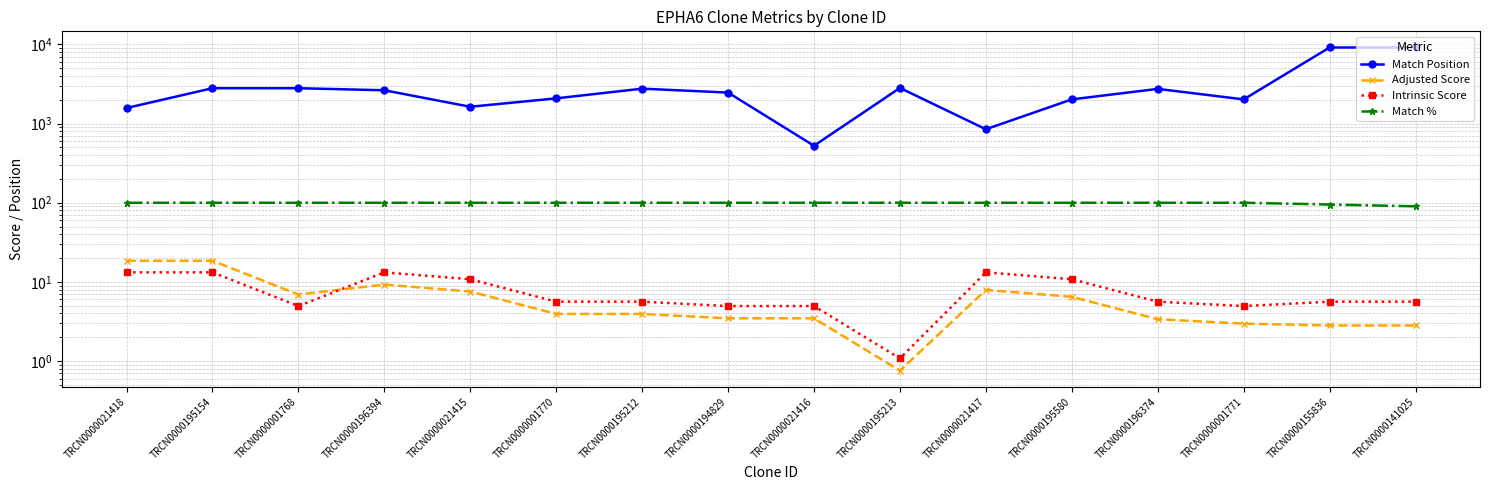

True or false: Match Position and Match % cross at least once.

False